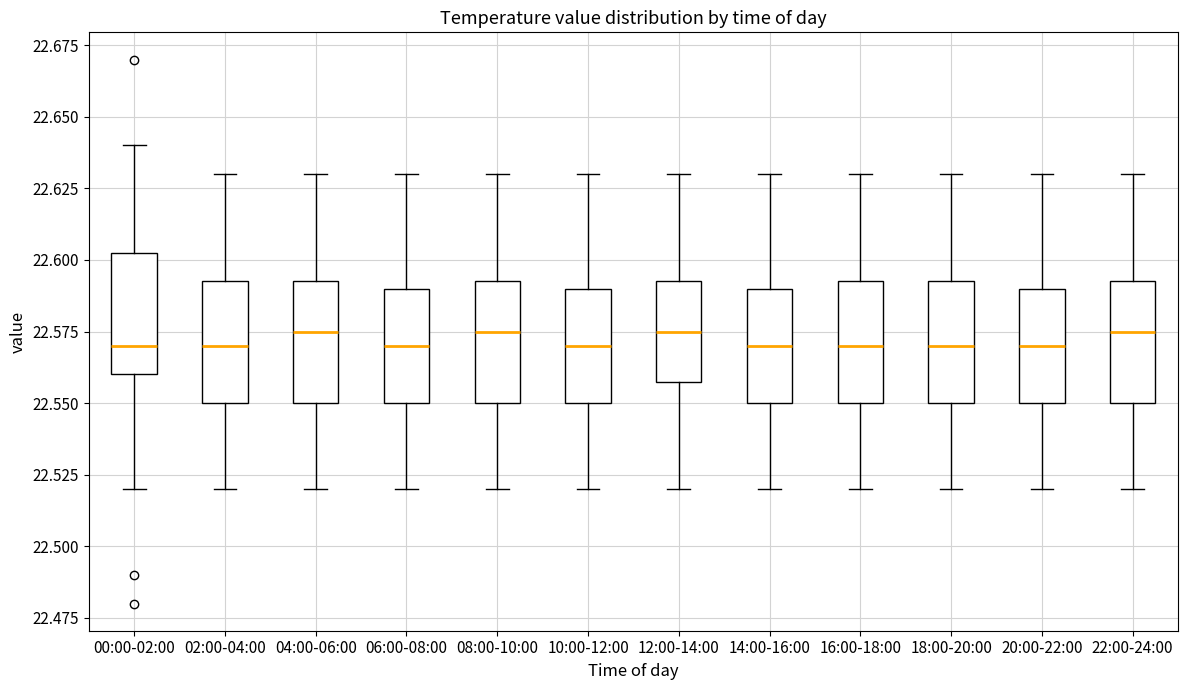

Reading left to right, transcribe this box plot: for each box, give where its median line is, the range the box spans, and where its two whiskers end, as read against the y-axis. The values are not printed on the chart, so give them approximately, as read against the axis.

00:00-02:00: median 22.570, box 22.560 to 22.605, whiskers 22.520 to 22.640
02:00-04:00: median 22.570, box 22.550 to 22.595, whiskers 22.520 to 22.630
04:00-06:00: median 22.575, box 22.550 to 22.595, whiskers 22.520 to 22.630
06:00-08:00: median 22.570, box 22.550 to 22.590, whiskers 22.520 to 22.630
08:00-10:00: median 22.575, box 22.550 to 22.595, whiskers 22.520 to 22.630
10:00-12:00: median 22.570, box 22.550 to 22.590, whiskers 22.520 to 22.630
12:00-14:00: median 22.575, box 22.560 to 22.595, whiskers 22.520 to 22.630
14:00-16:00: median 22.570, box 22.550 to 22.590, whiskers 22.520 to 22.630
16:00-18:00: median 22.570, box 22.550 to 22.595, whiskers 22.520 to 22.630
18:00-20:00: median 22.570, box 22.550 to 22.595, whiskers 22.520 to 22.630
20:00-22:00: median 22.570, box 22.550 to 22.590, whiskers 22.520 to 22.630
22:00-24:00: median 22.575, box 22.550 to 22.595, whiskers 22.520 to 22.630